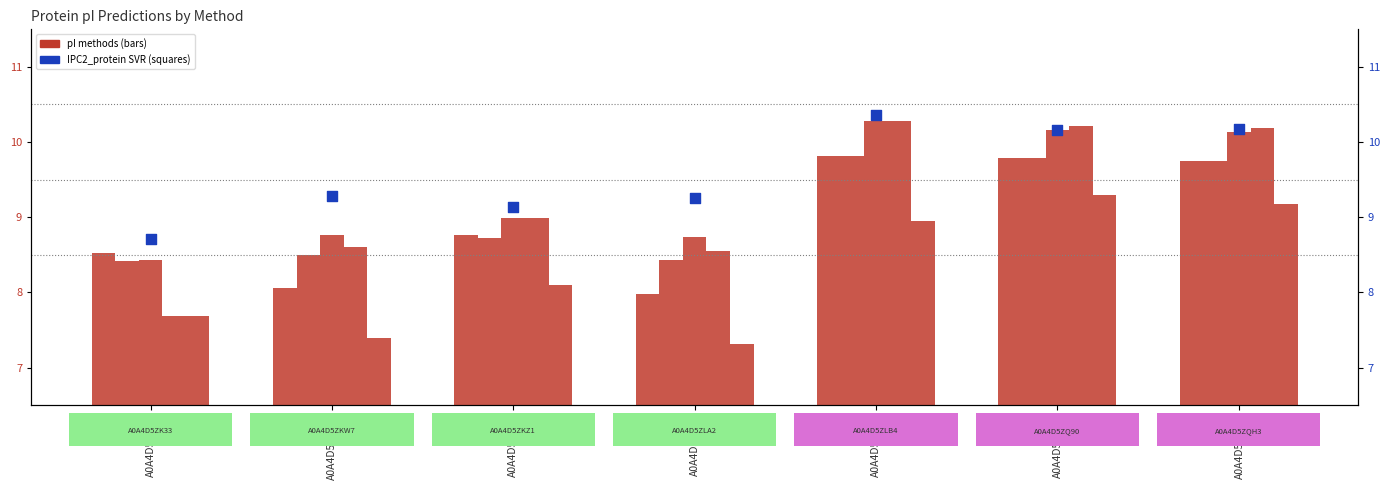

At how many categories does at least one series exceed 8?

7